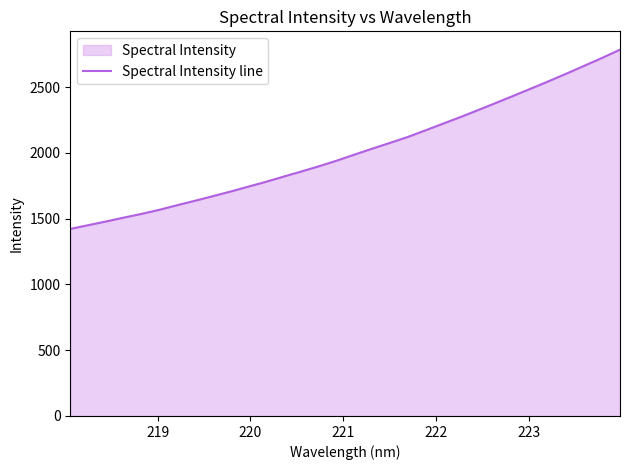

Does the chart display data point markers on the line(s)?

No